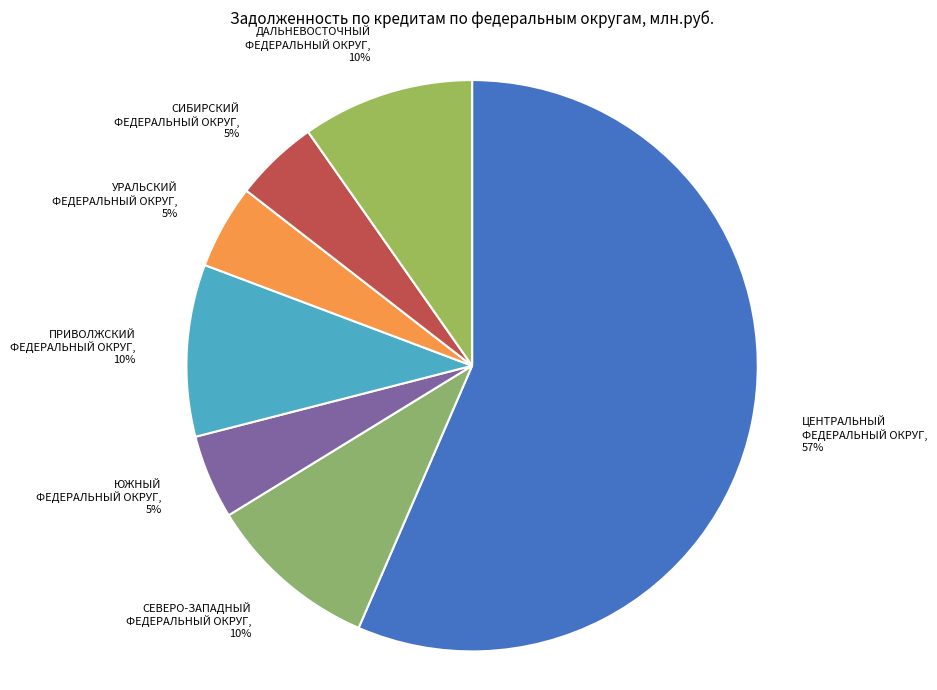

What percentage is the СЕВЕРО-ЗАПАДНЫЙ ФЕДЕРАЛЬНЫЙ ОКРУГ slice, to the nearest percent?

10%